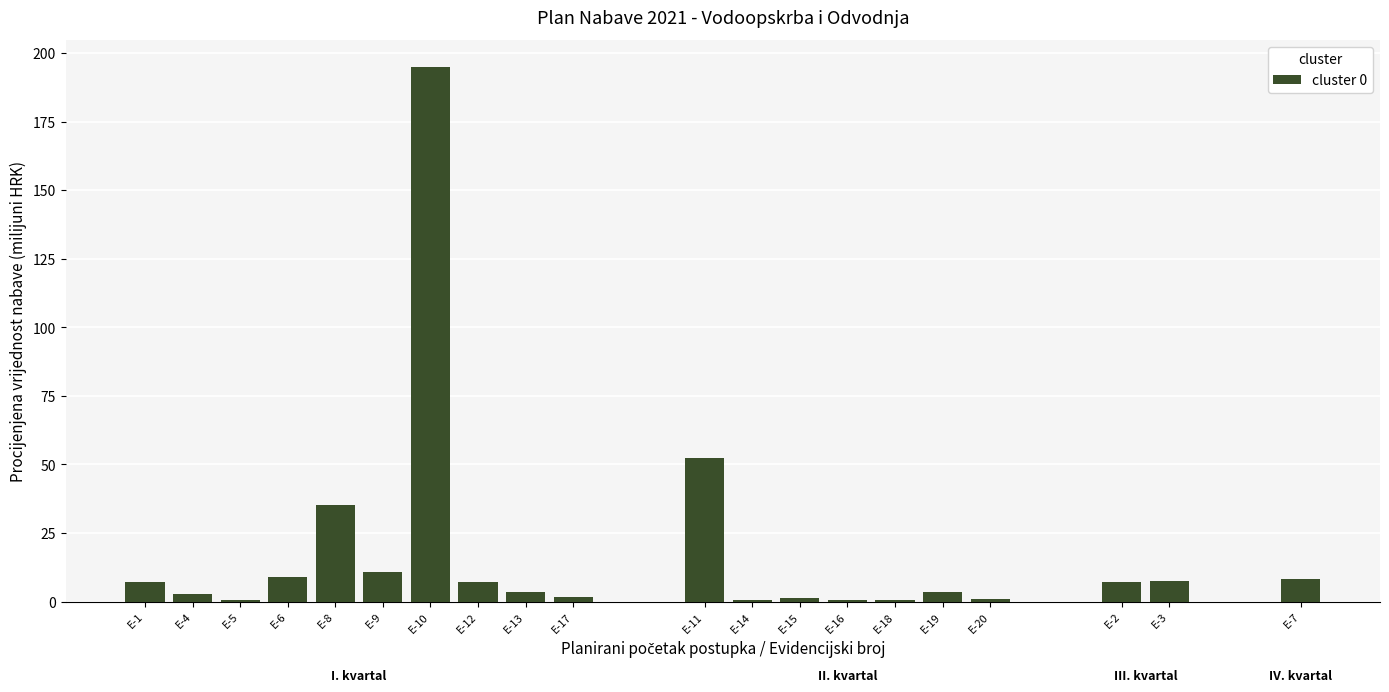

Approximately how many times larger is the value at E-16 compared to E-4?

0.2